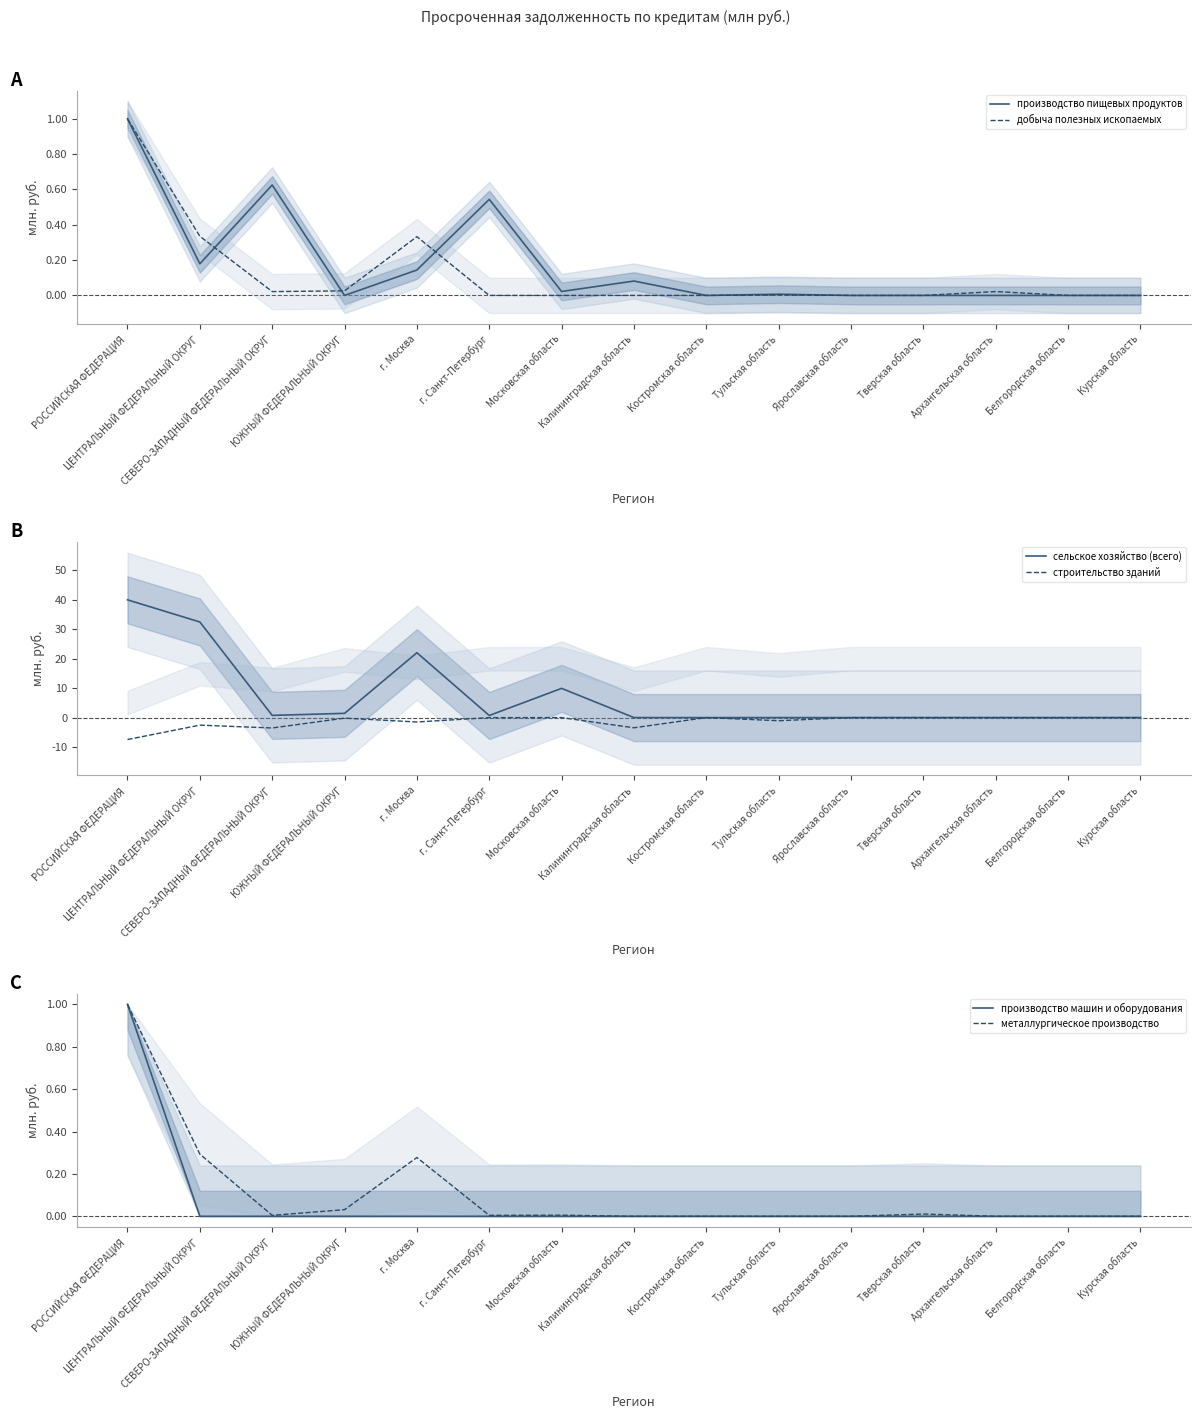

How many positive values does the производство пищевых продуктов series have?

8